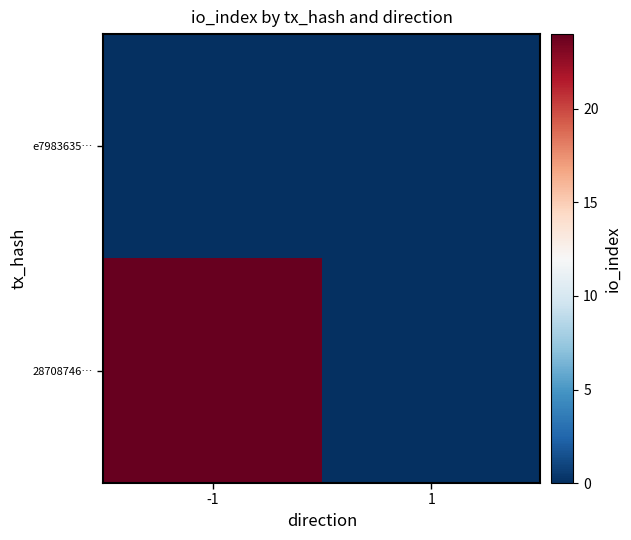

List the series in order of their overall mean, lowest first.

e7983635…, 28708746…